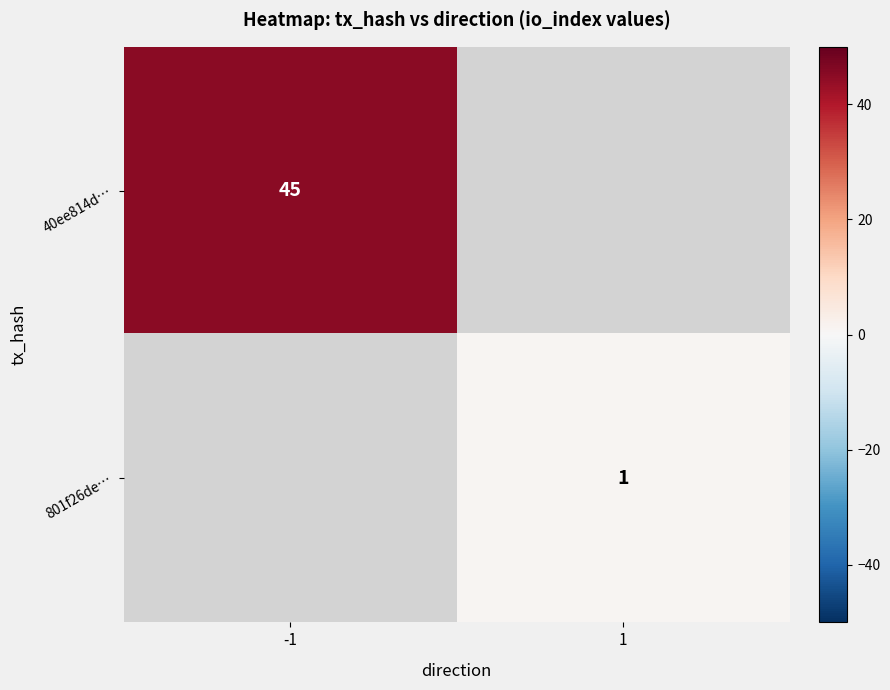

Is it true that 801f26de… equals 1 at 1?

True